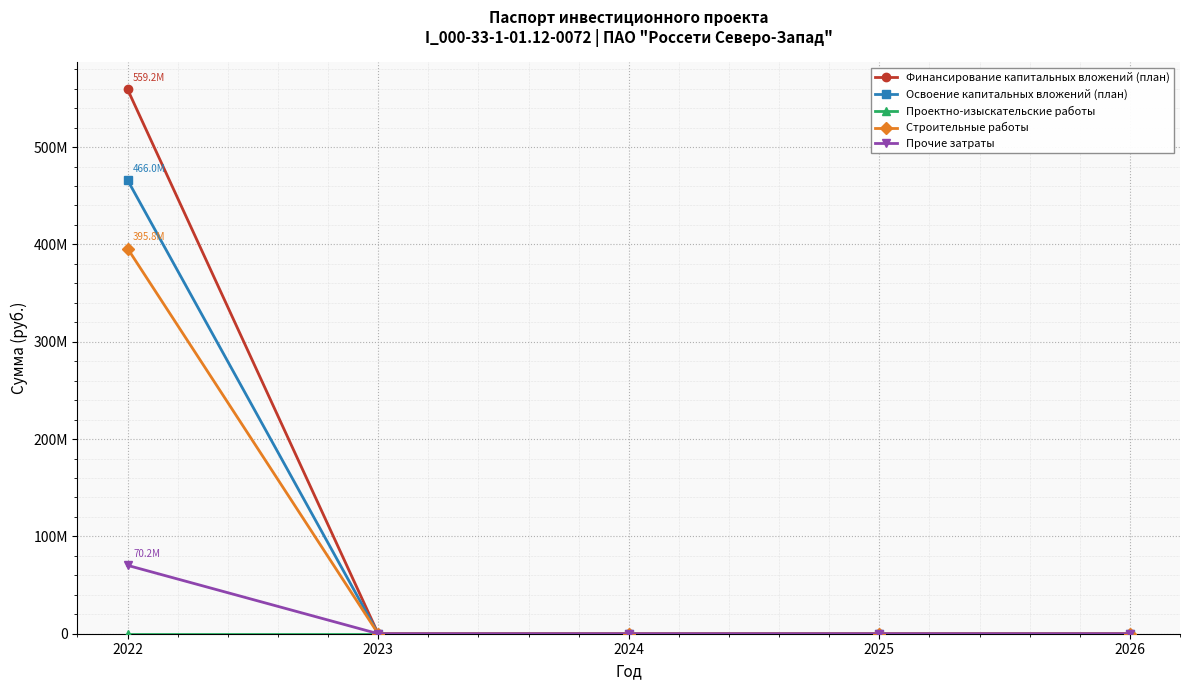

Reading left to right, list all the values displayed in this chart.

Финансирование капитальных вложений (план): 2022=559168444	2023=0	2024=0	2025=0	2026=0
Освоение капитальных вложений (план): 2022=465973703	2023=0	2024=0	2025=0	2026=0
Проектно-изыскательские работы: 2022=0	2023=0	2024=0	2025=0	2026=0
Строительные работы: 2022=395754793	2023=0	2024=0	2025=0	2026=0
Прочие затраты: 2022=70218910	2023=0	2024=0	2025=0	2026=0